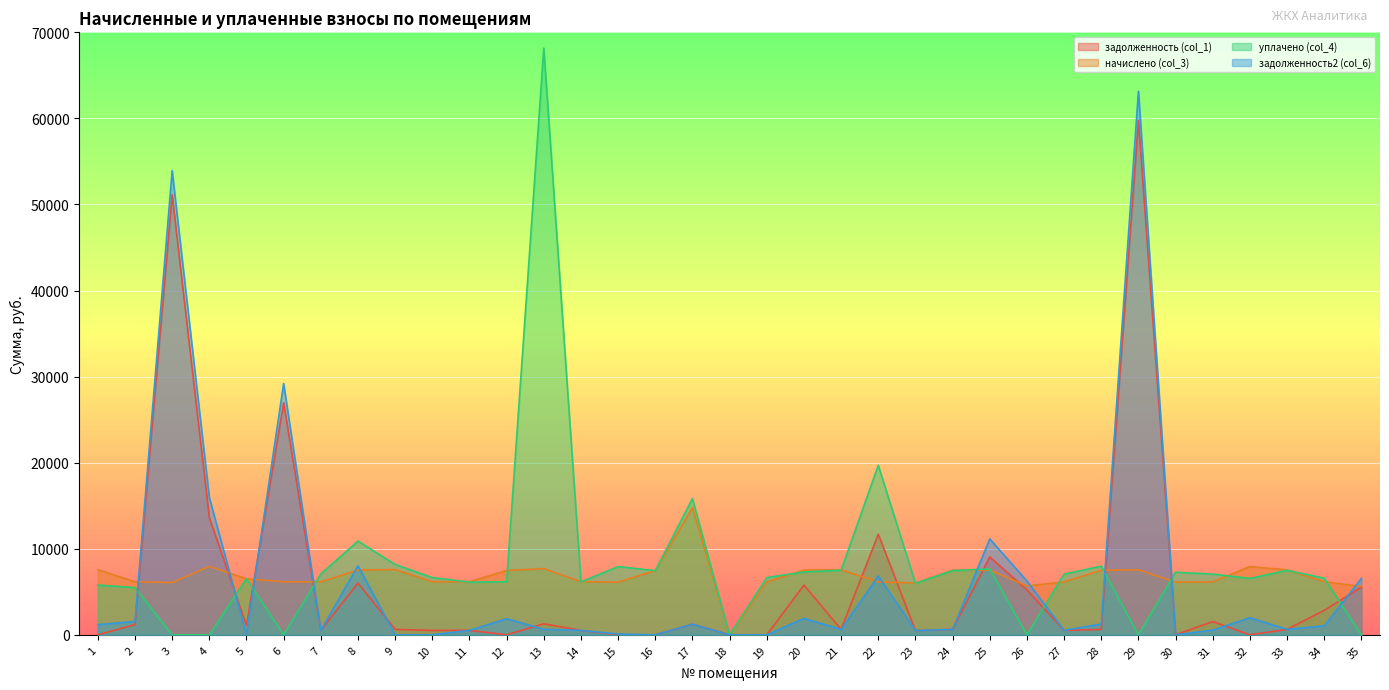

Read the задолженность2 (col_6) value at 23.

501.5